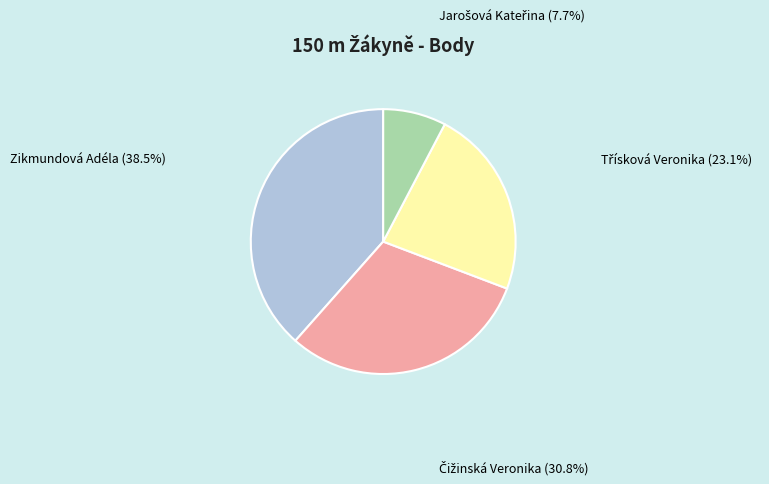

Does any single category account for the majority?

No